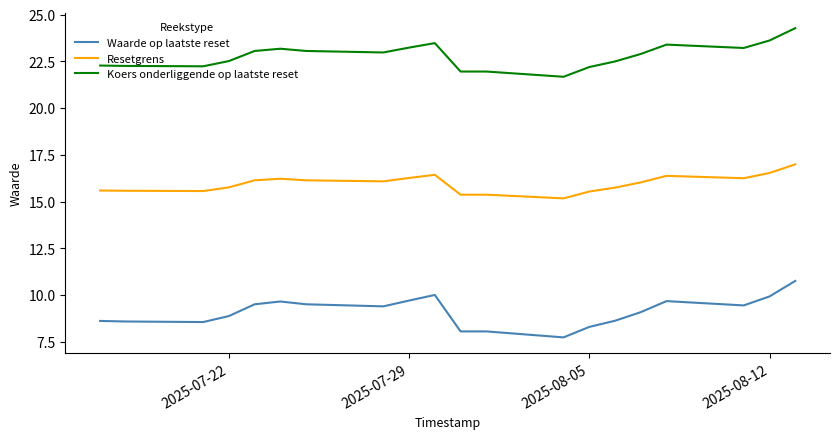

True or false: Koers onderliggende op laatste reset and Resetgrens cross at least once.

False